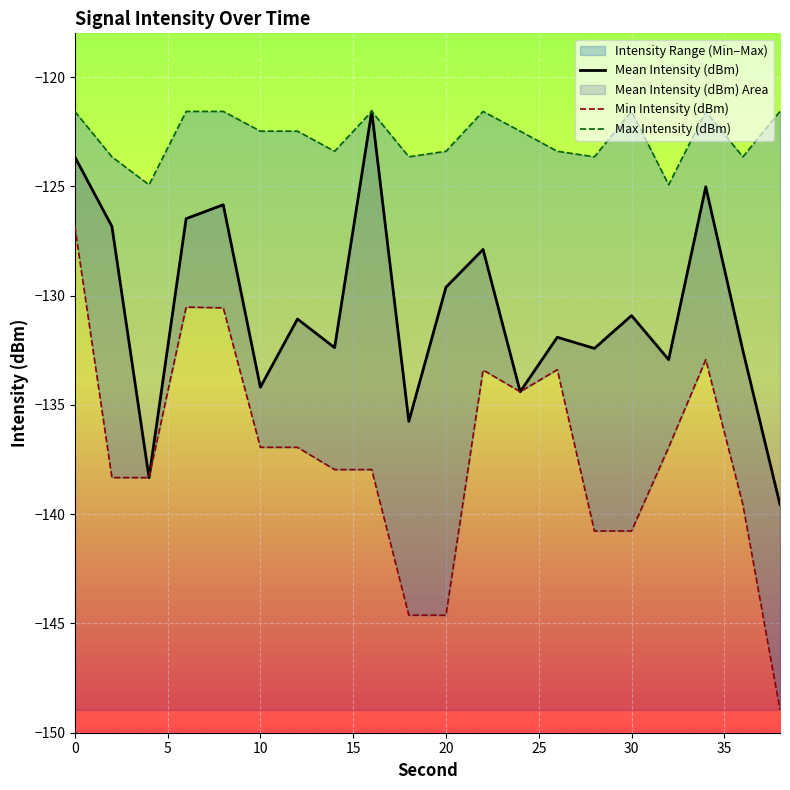

What is the total value across all series at 15?

-378.6